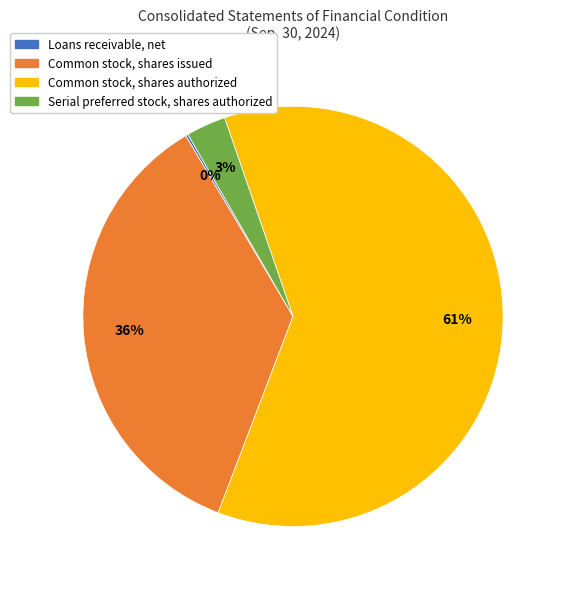

Is it true that Serial preferred stock, shares authorized is 3% of the pie?

True